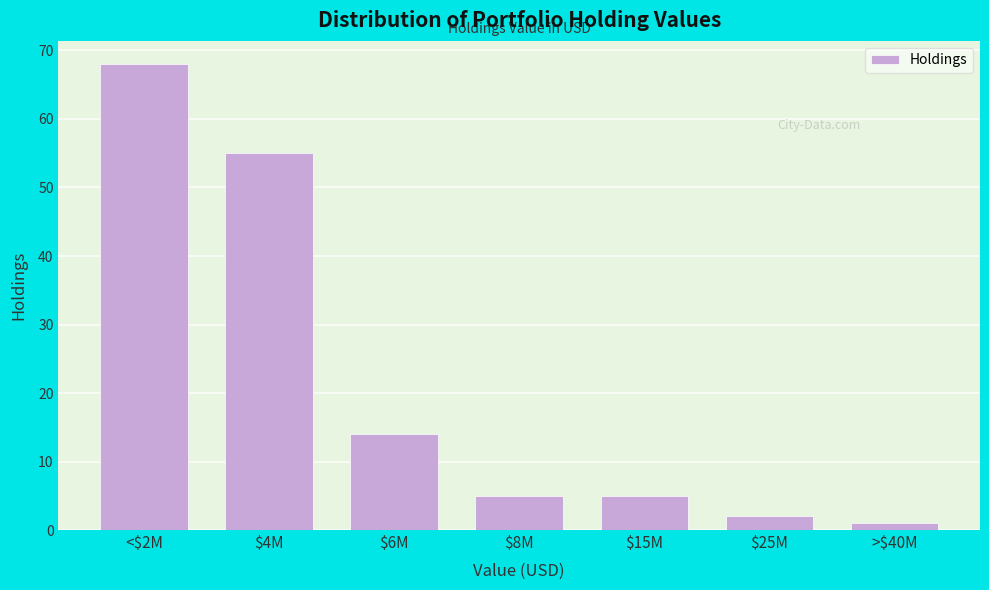

Reading right to left, list all the values displayed in this chart.

1	2	5	5	14	55	68